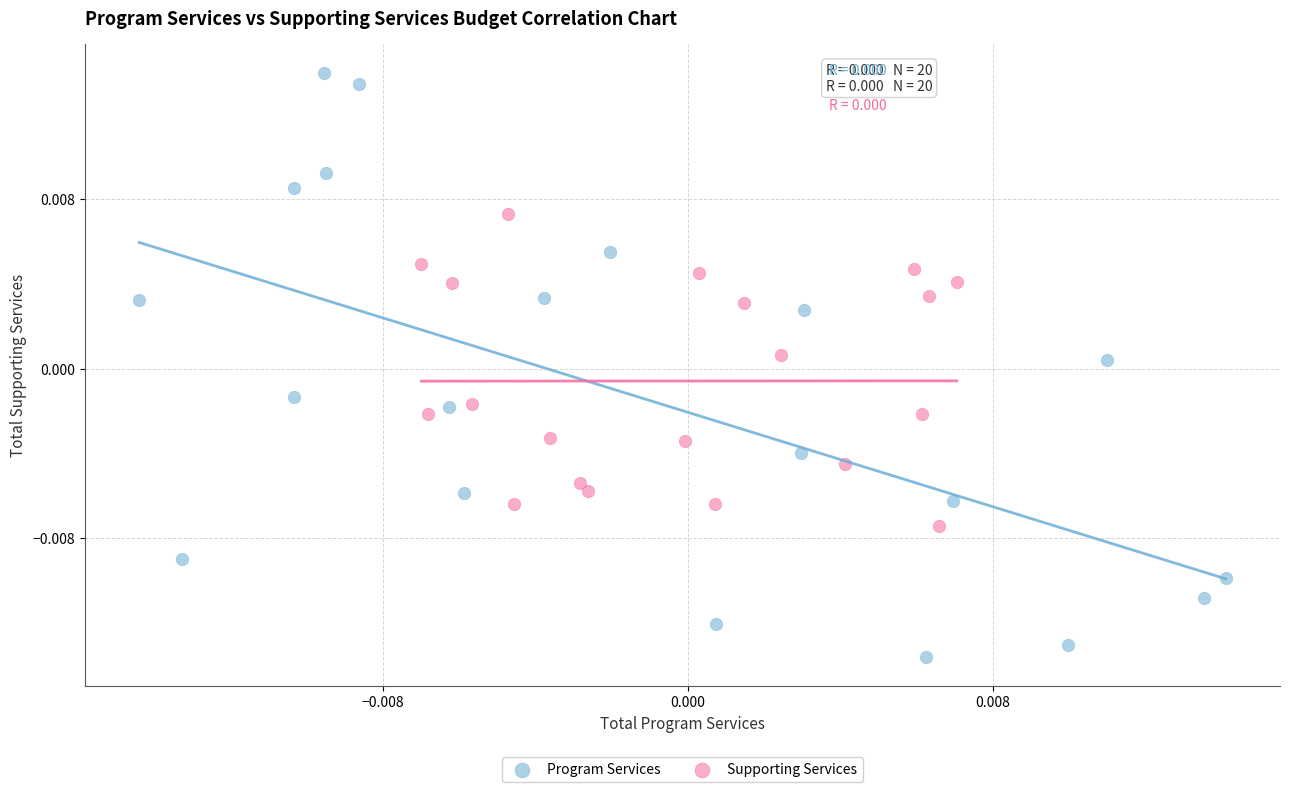

Which series has the largest Y range (max minus min)?

Program Services